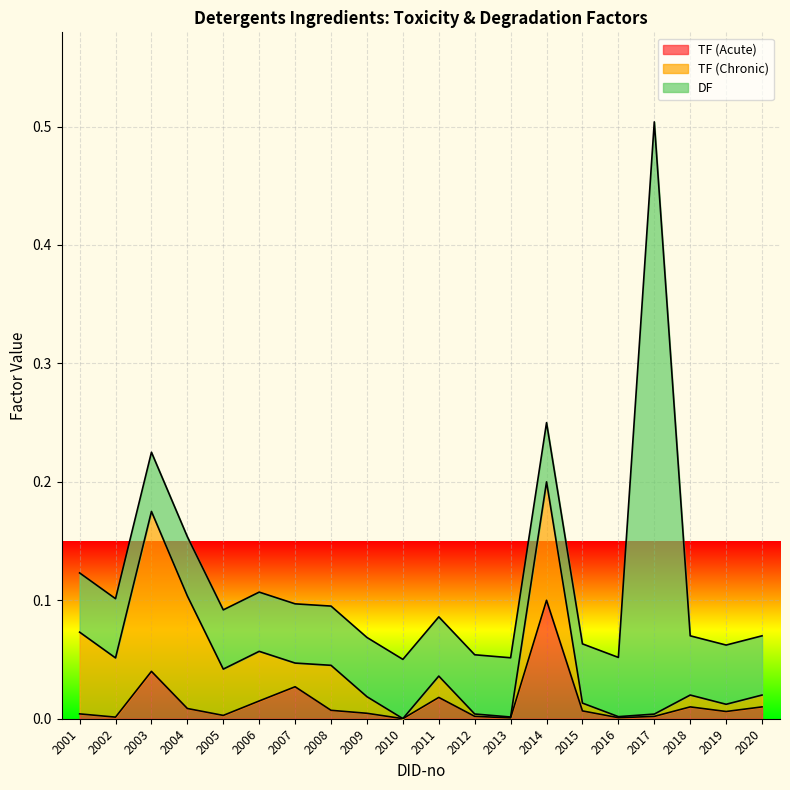

Where is DF nearest to the value 0?

2001